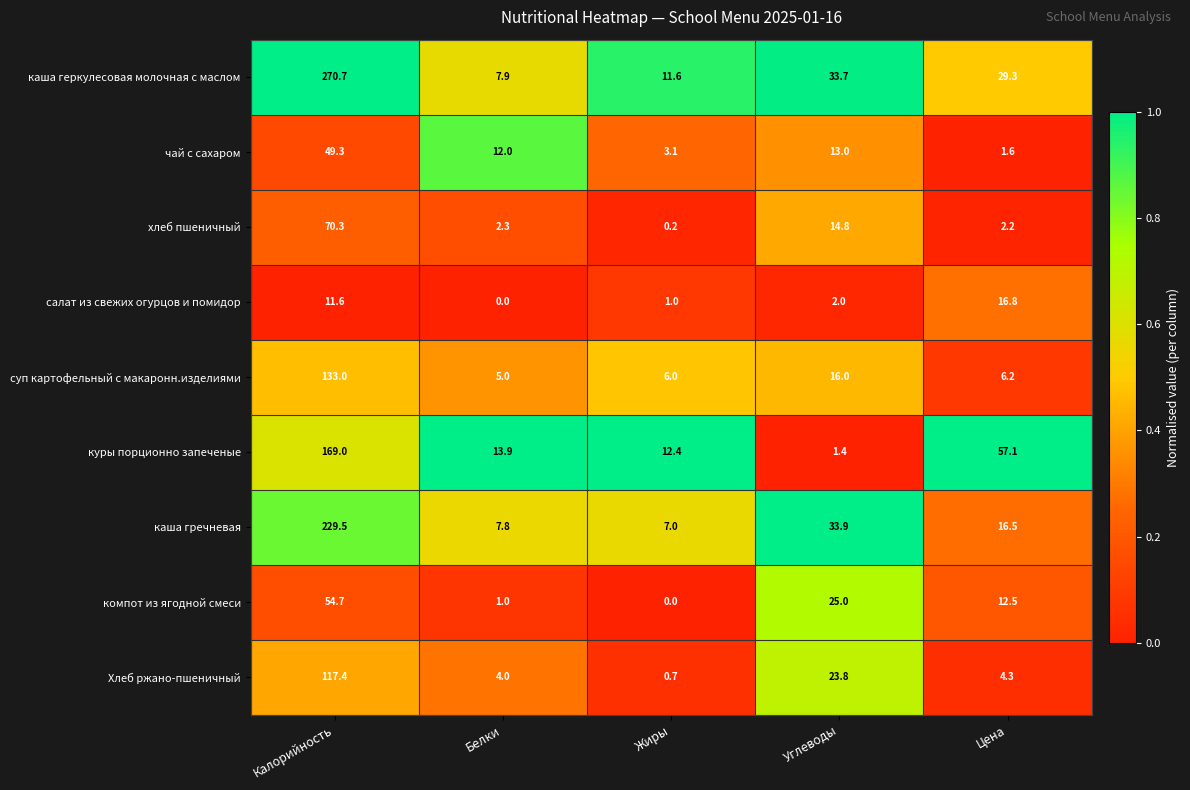

True or false: каша гречневая has a value of 22.6 at Цена.

False